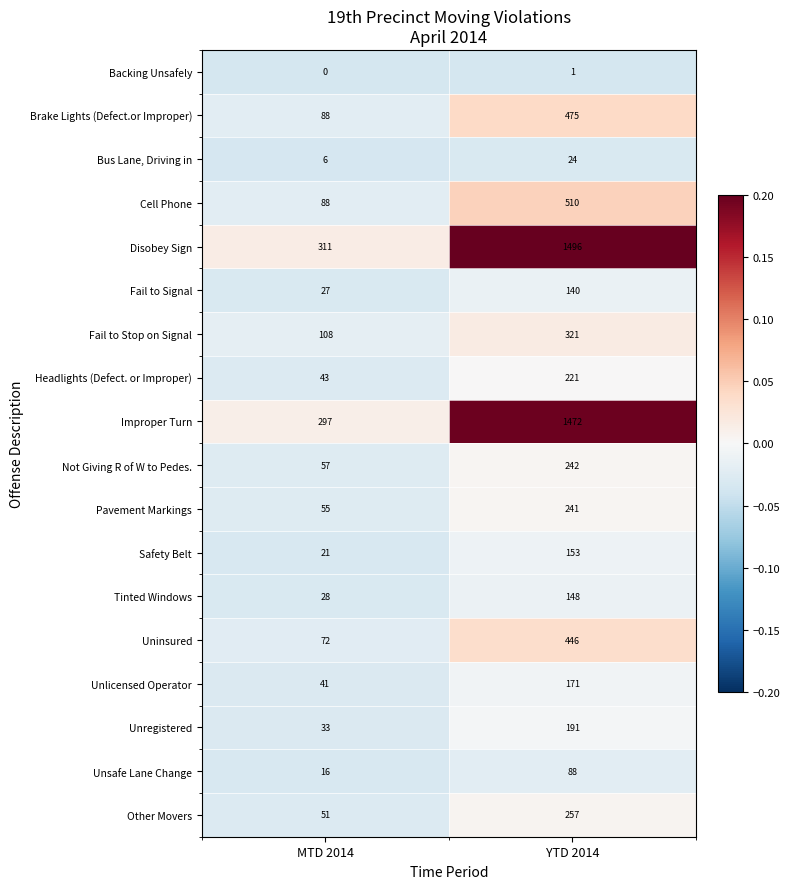

At which category is the sum across all series the highest?

YTD 2014